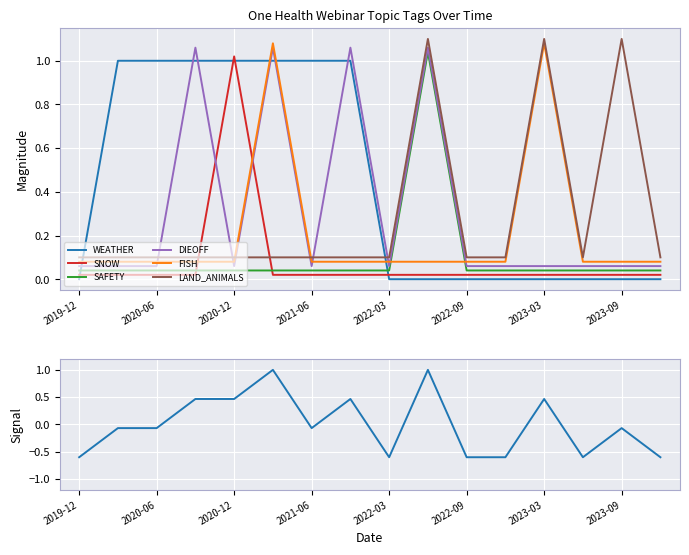

Is this an area chart (filled region under the line)?

No